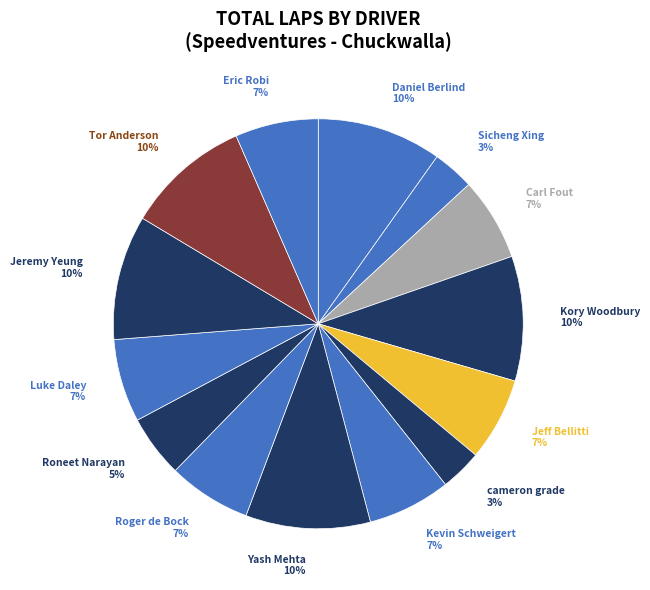

Between Jeremy Yeung 10% and Eric Robi 7%, which is larger?

Jeremy Yeung 10%